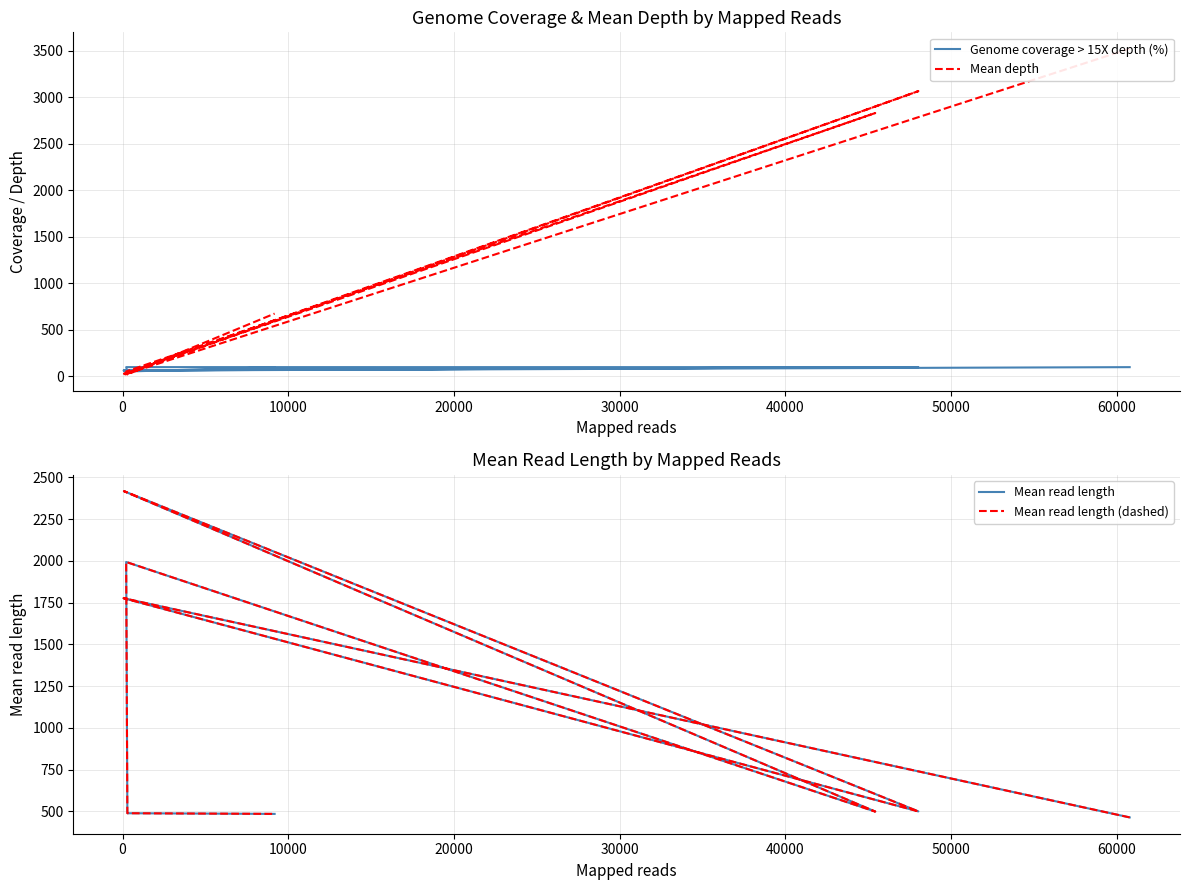

True or false: Mean read length and Mean read length (dashed) cross at least once.

False